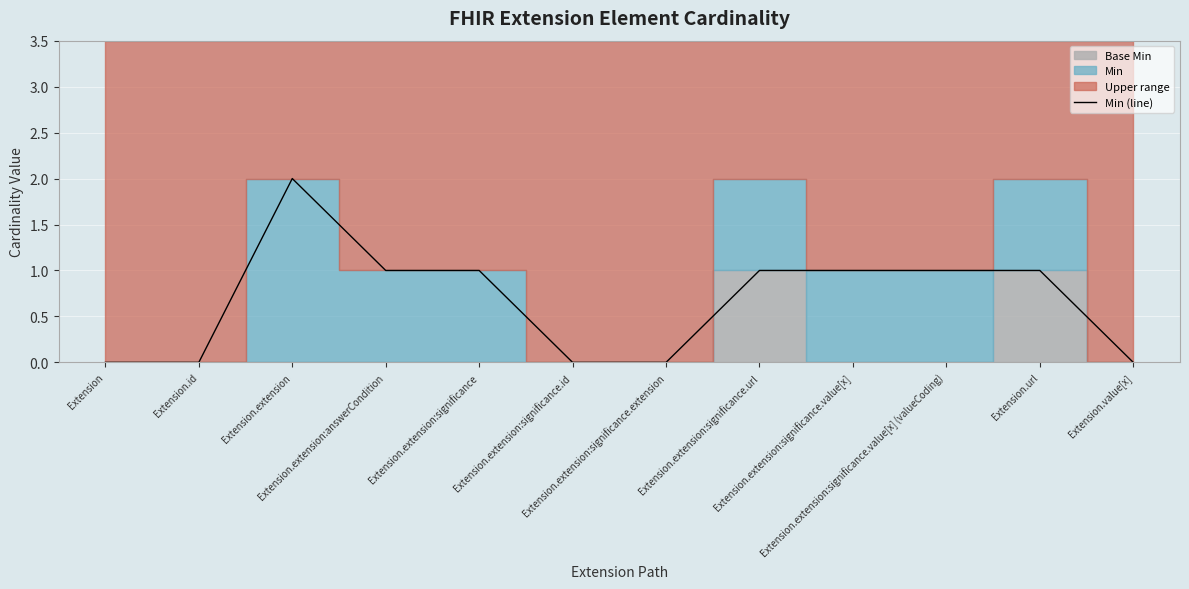

Rank the categories by value from lowest to highest.

Extension, Extension.id, Extension.extension:significance.id, Extension.extension:significance.extension, Extension.value[x], Extension.extension:answerCondition, Extension.extension:significance, Extension.extension:significance.url, Extension.extension:significance.value[x], Extension.extension:significance.value[x] (valueCoding), Extension.url, Extension.extension